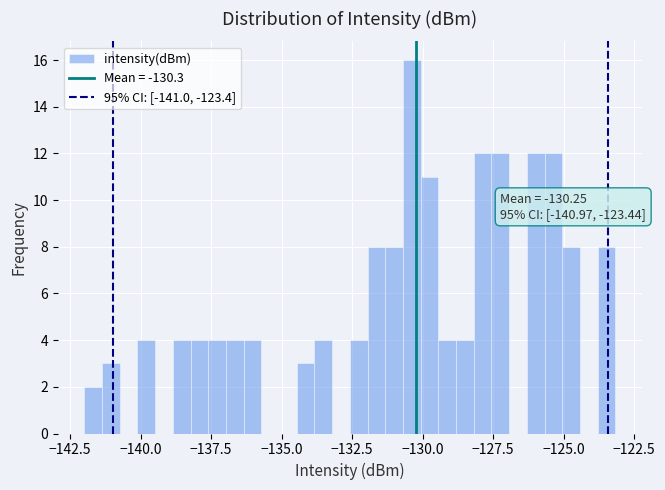

Around what value on the x-axis is the tallest bar? Give the approximate position of its centre, as read against the axis.

-130.5